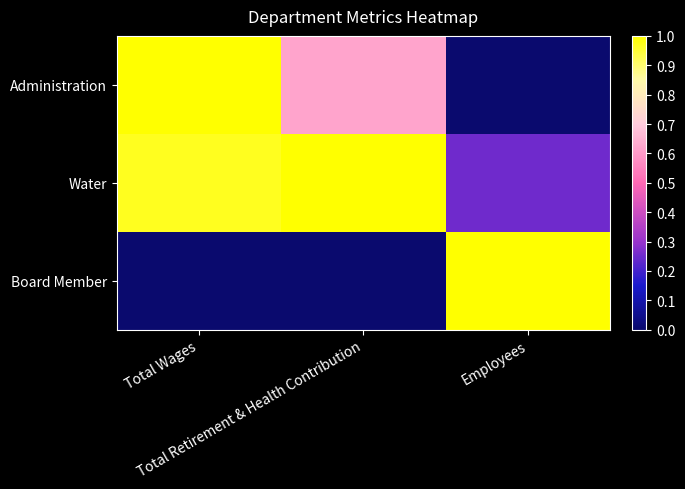

Rank the series at Employees from highest to lowest value.

Board Member, Water, Administration